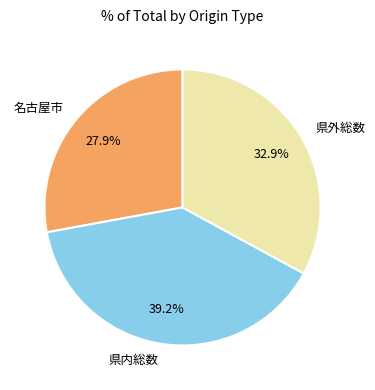

Rank the categories by value from highest to lowest.

県内総数, 県外総数, 名古屋市